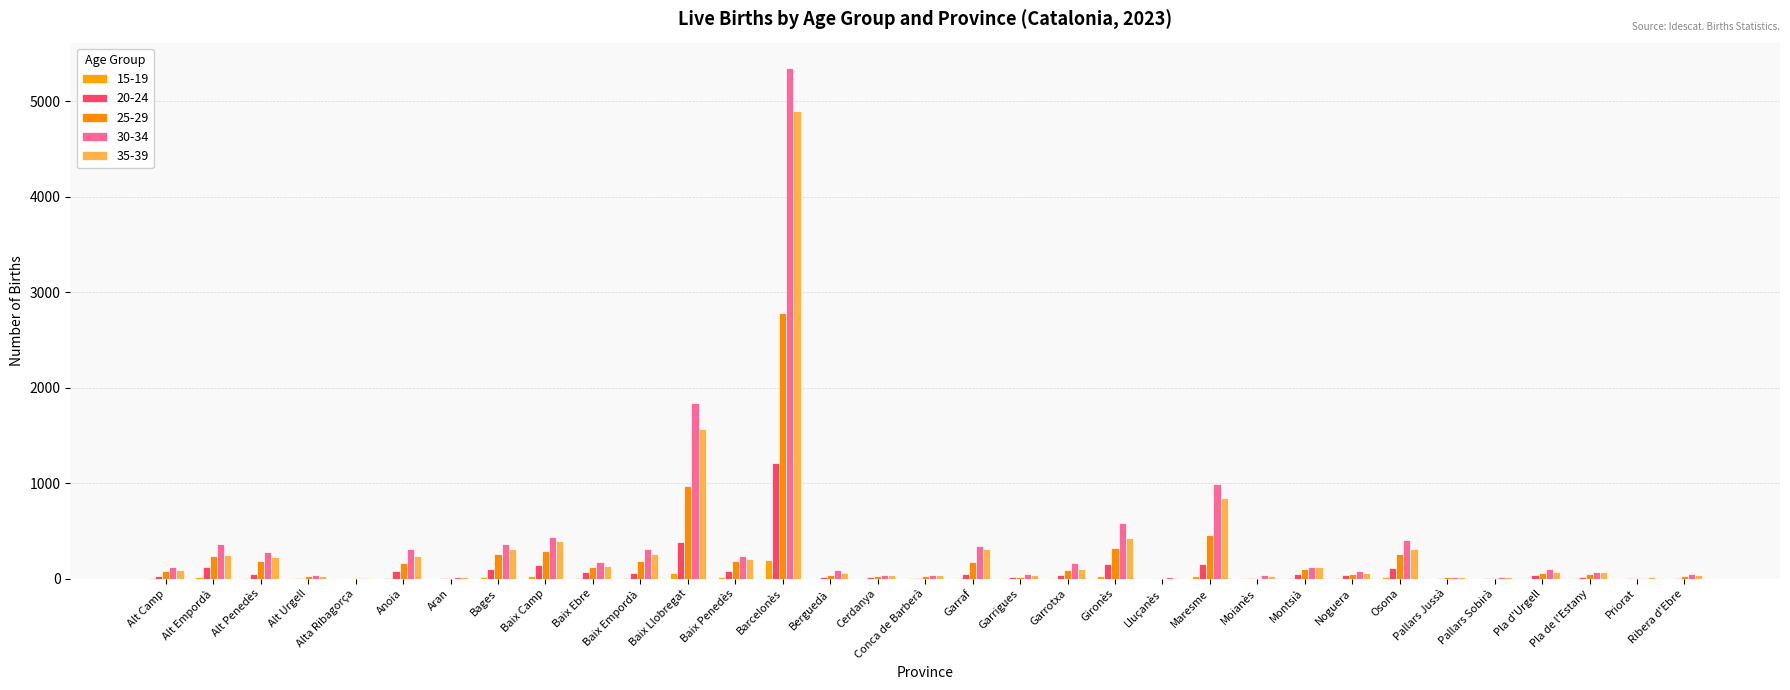

What position from the right is Noguera?

8